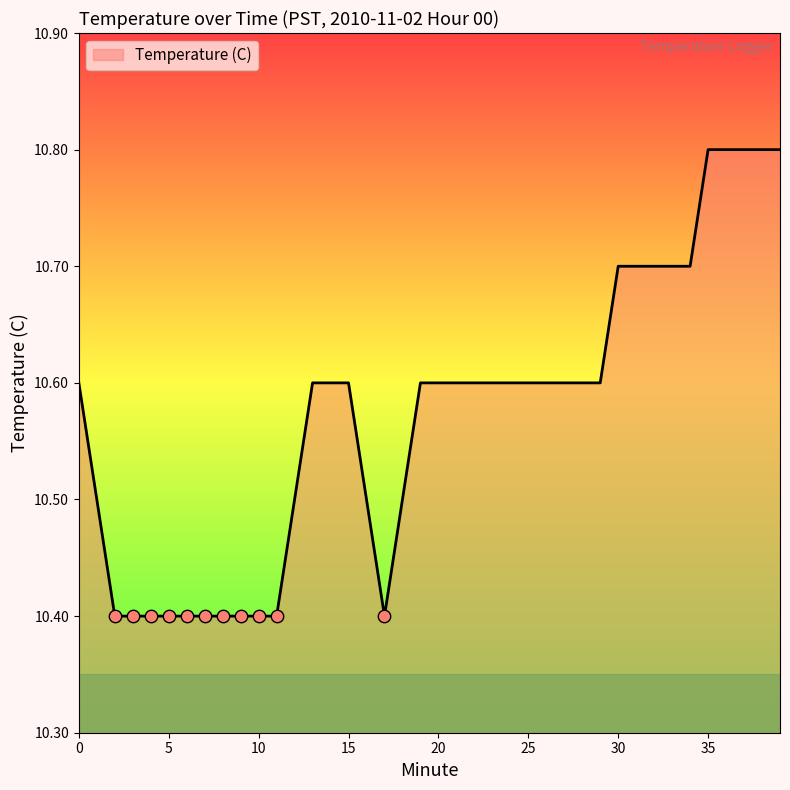

What is the minimum value shown in the chart?

10.4